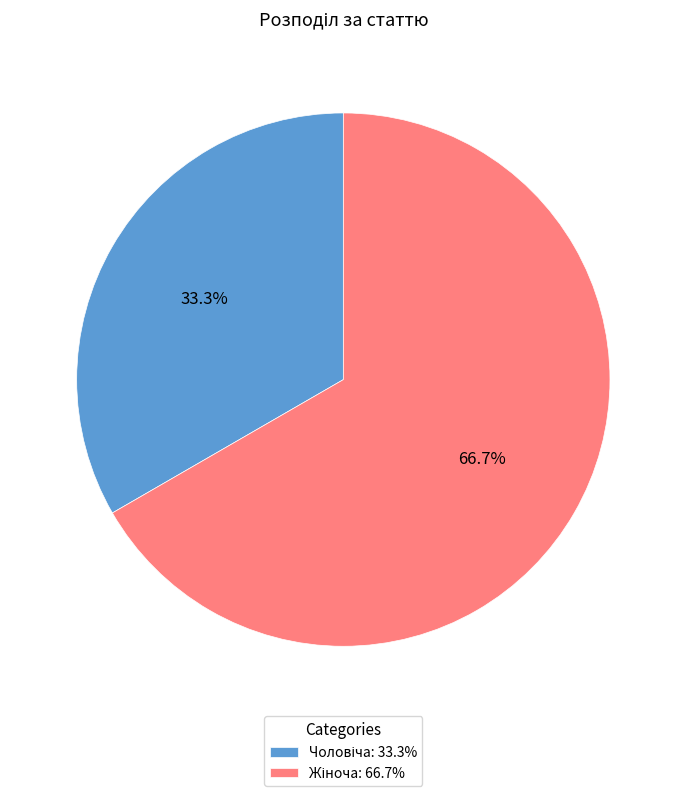

Is there a majority slice in this chart?

Yes